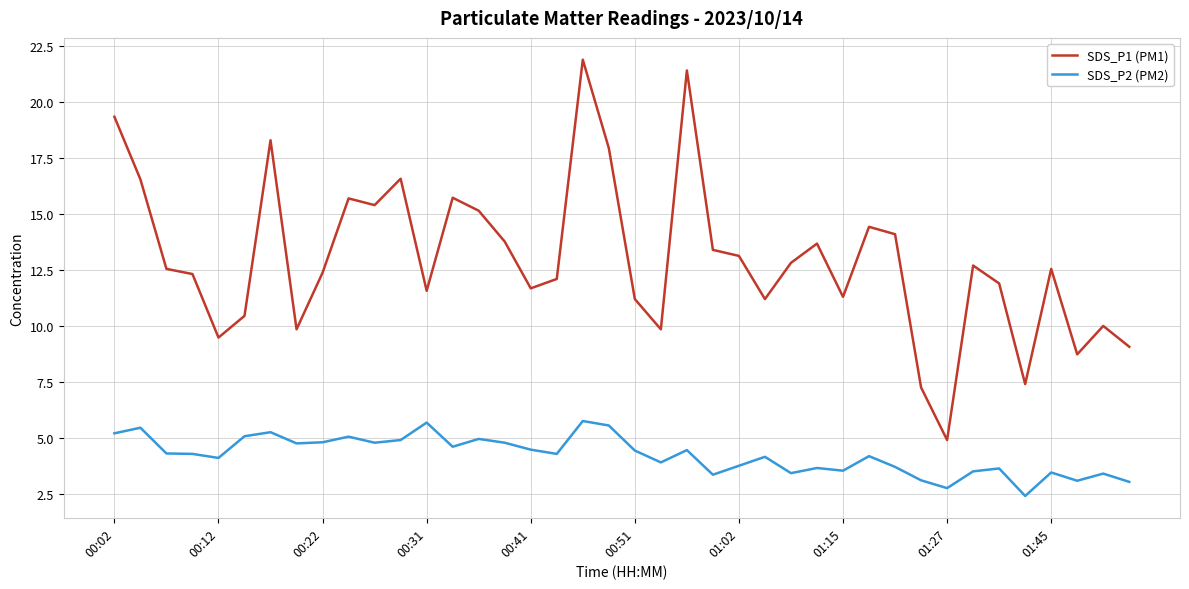

What is the highest value of the SDS_P1 (PM1) series?

21.9